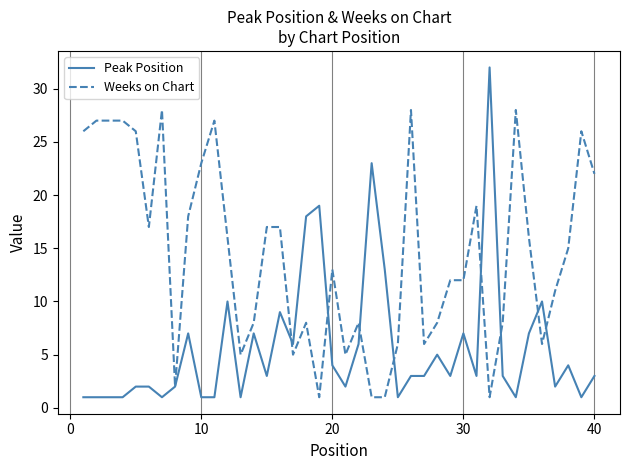

How many values in the Weeks on Chart series are below 15?

20